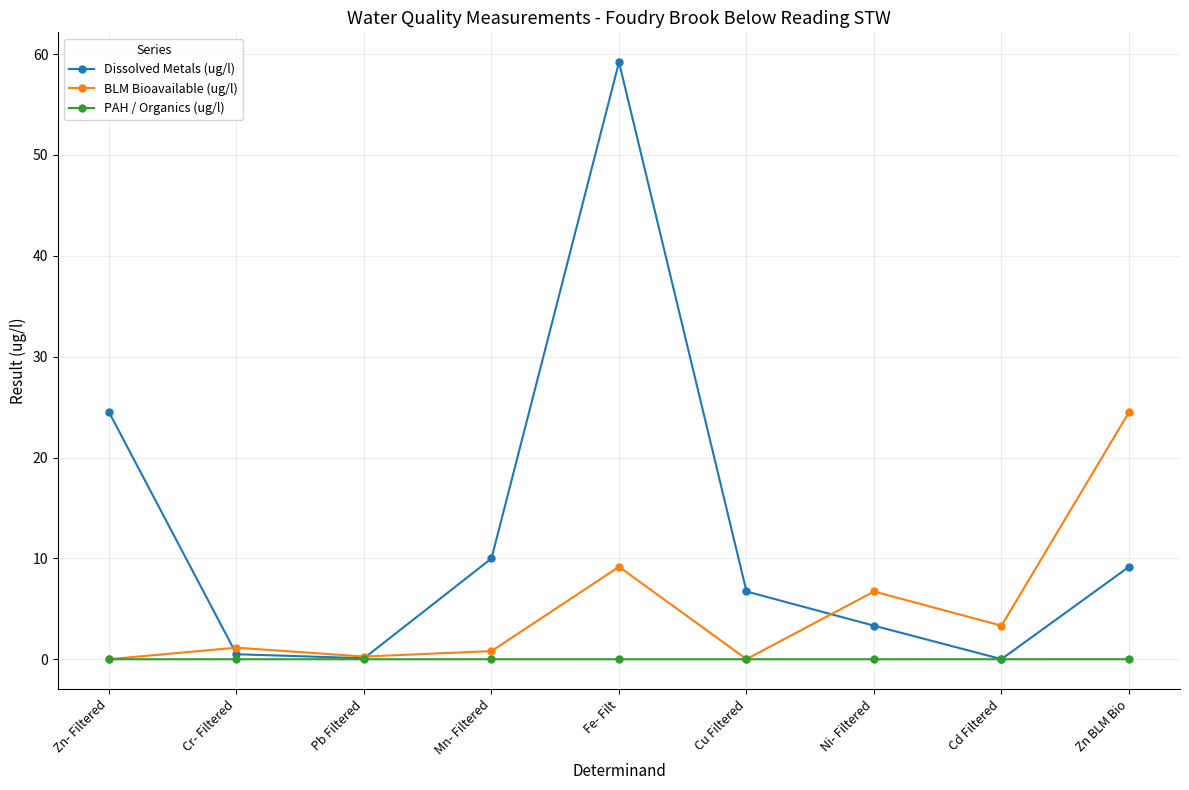

List the series in order of their overall mean, lowest first.

PAH / Organics (ug/l), BLM Bioavailable (ug/l), Dissolved Metals (ug/l)